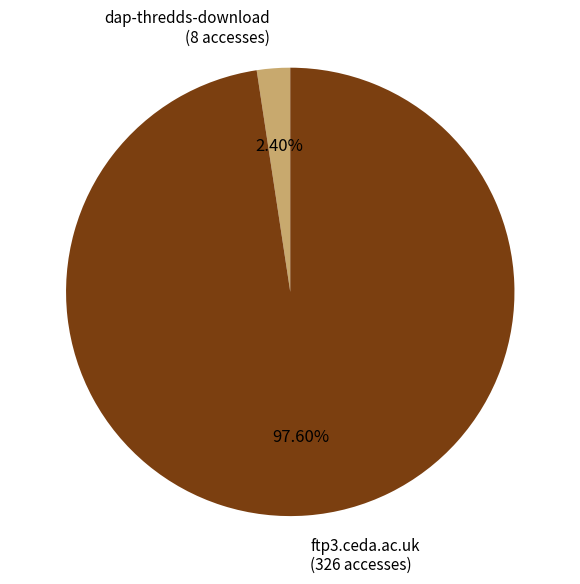

Is there any slice that represents more than half of the pie?

Yes